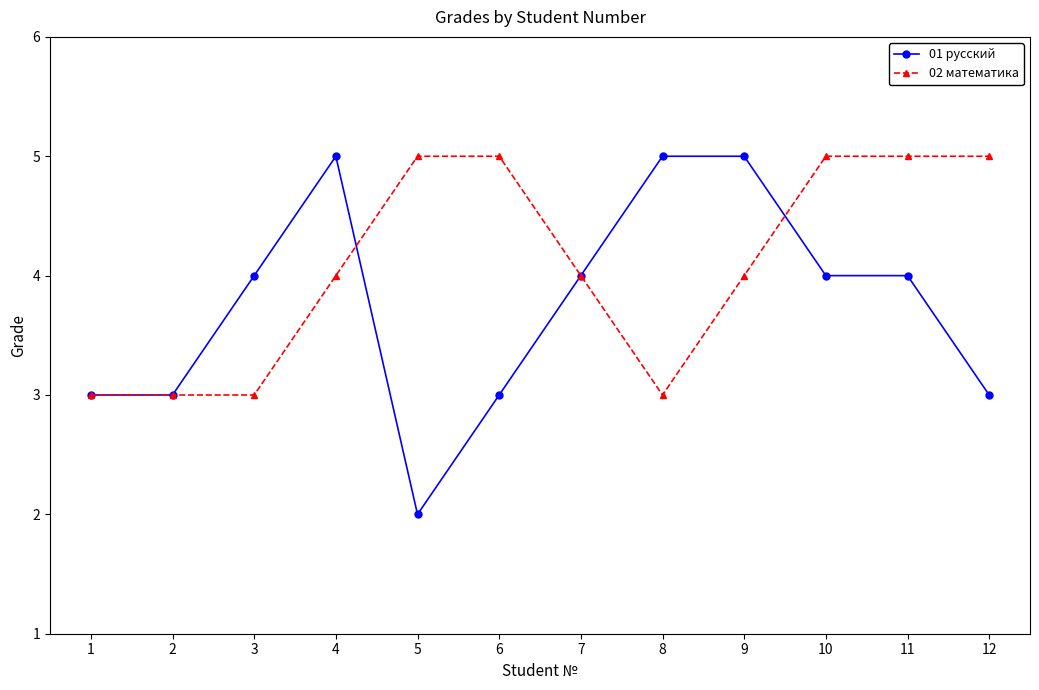

Between 4 and 8, which series saw the biggest shift?

02 математика